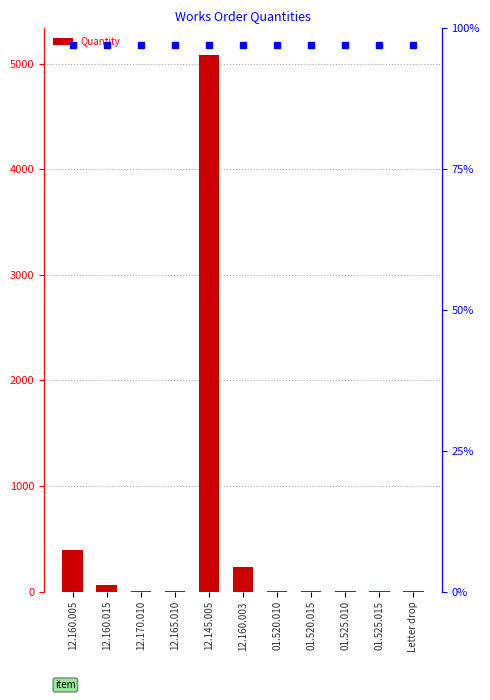

Reading left to right, extract all data points from this chart.

12.160.005=390	12.160.015=63	12.170.010=1	12.165.010=2	12.145.005=5080	12.160.003=237	01.520.010=4	01.520.015=2	01.525.010=8	01.525.015=4	Letter drop=1